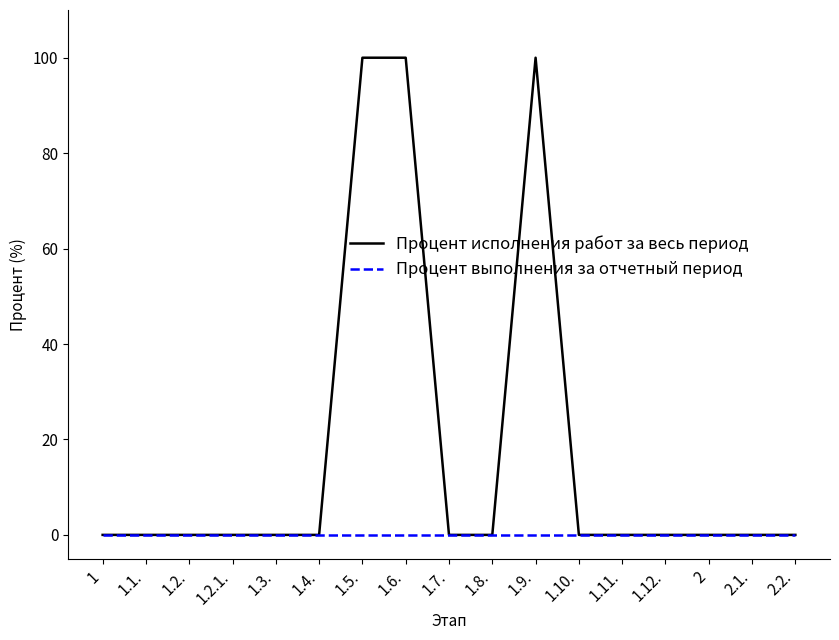

What is the greatest value displayed?

100